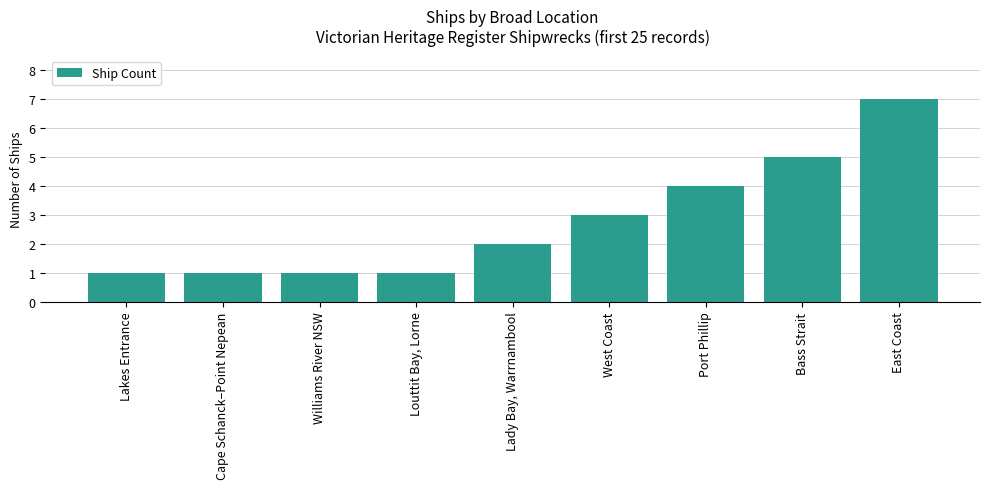

Reading left to right, list all the values displayed in this chart.

1	1	1	1	2	3	4	5	7